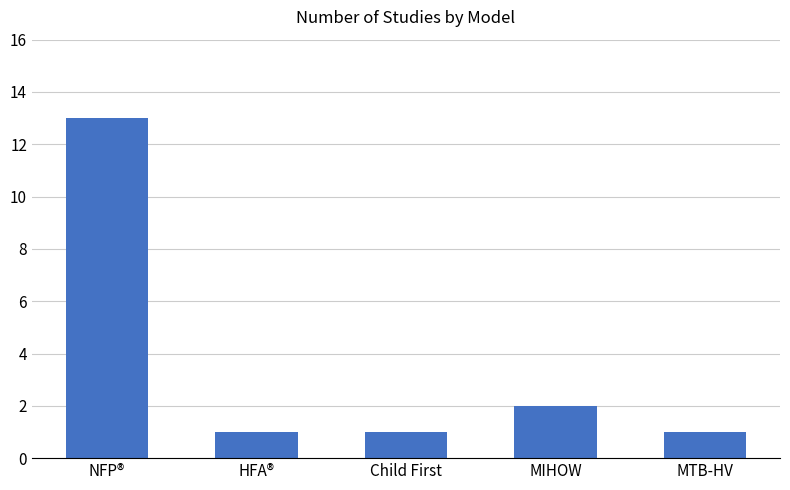

Read the value at NFP®.

13